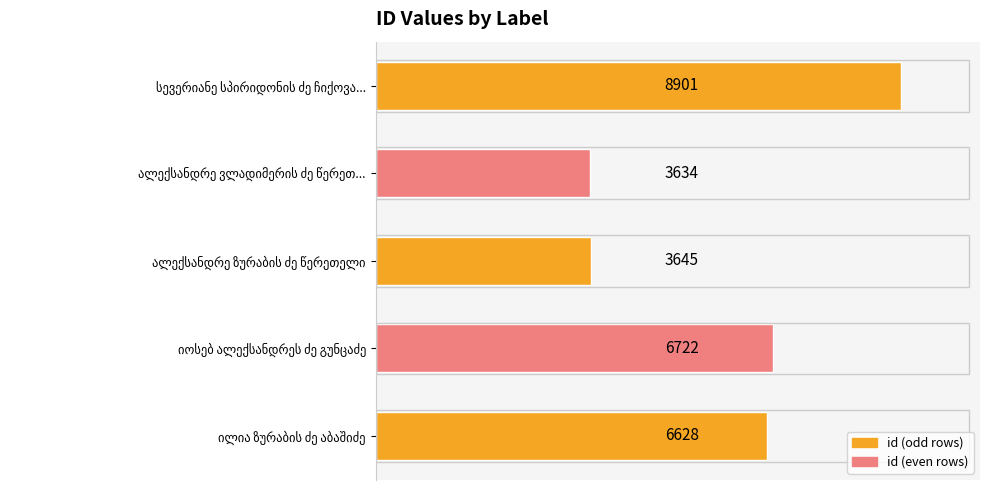

What is the difference between the second highest and minimum values?

3088